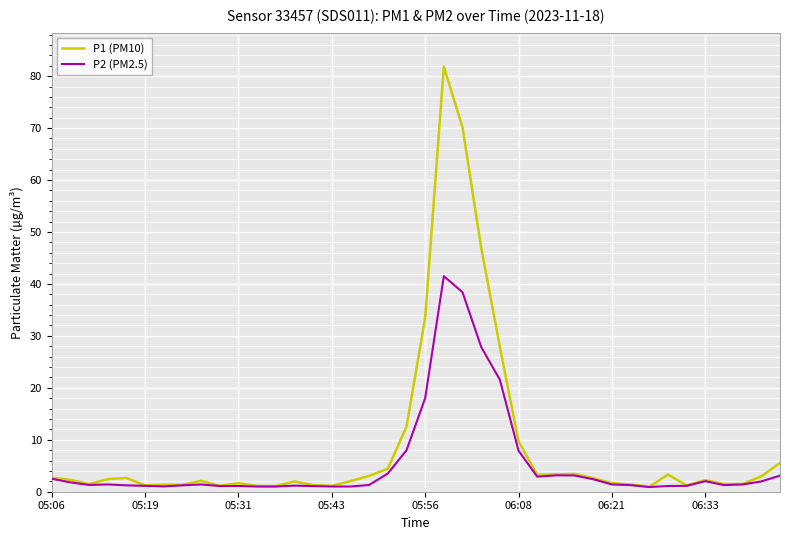

How many lines are shown in the chart?

2